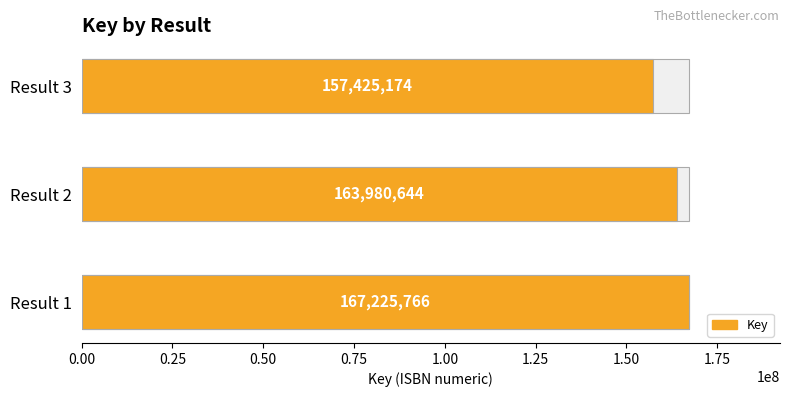

Count the number of categories in the chart.

3